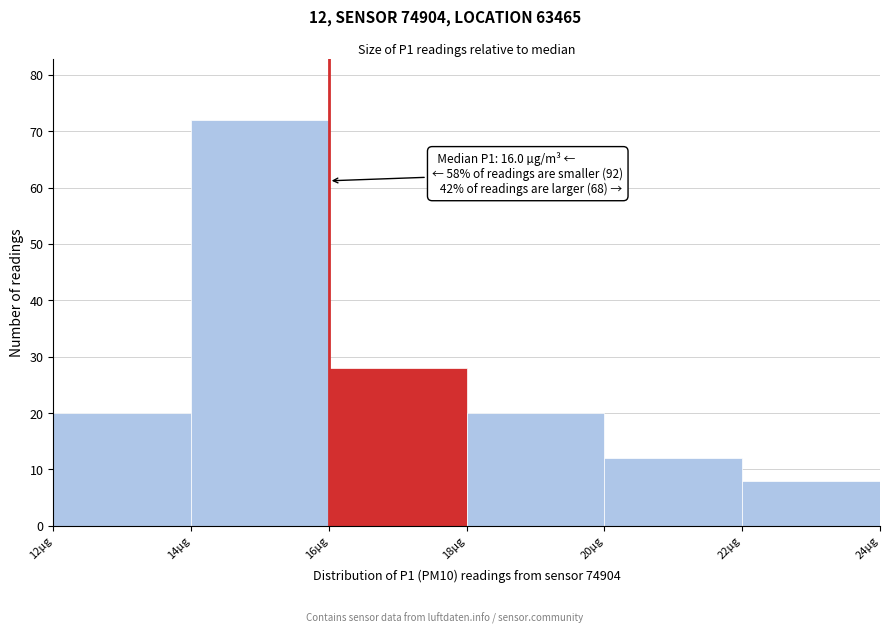

Which range on the x-axis has the tallest bar?

14 to 16